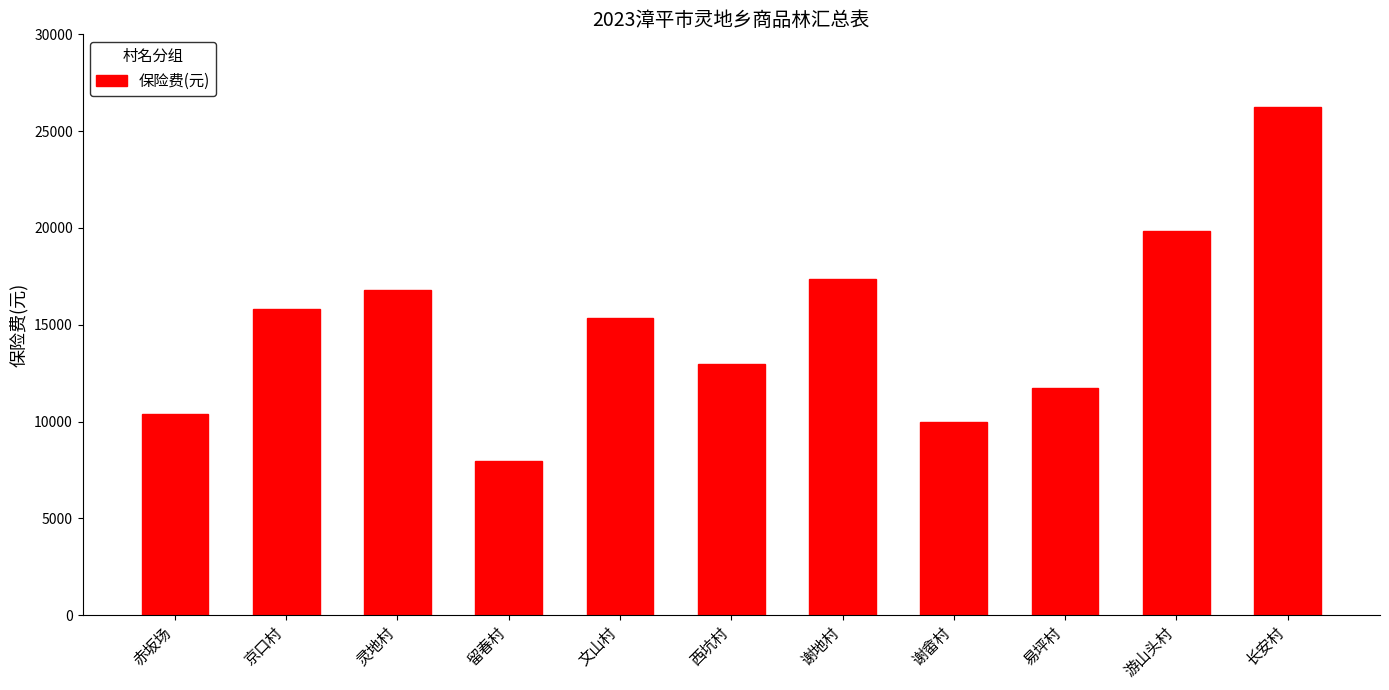

List the labels in order of value, largest first.

长安村, 游山头村, 谢地村, 灵地村, 京口村, 文山村, 西坑村, 易坪村, 赤坂场, 谢畲村, 留春村